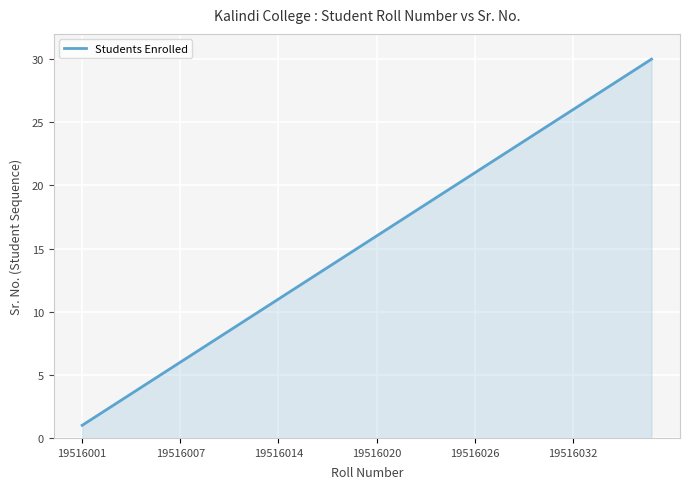

What is the greatest value displayed?

30